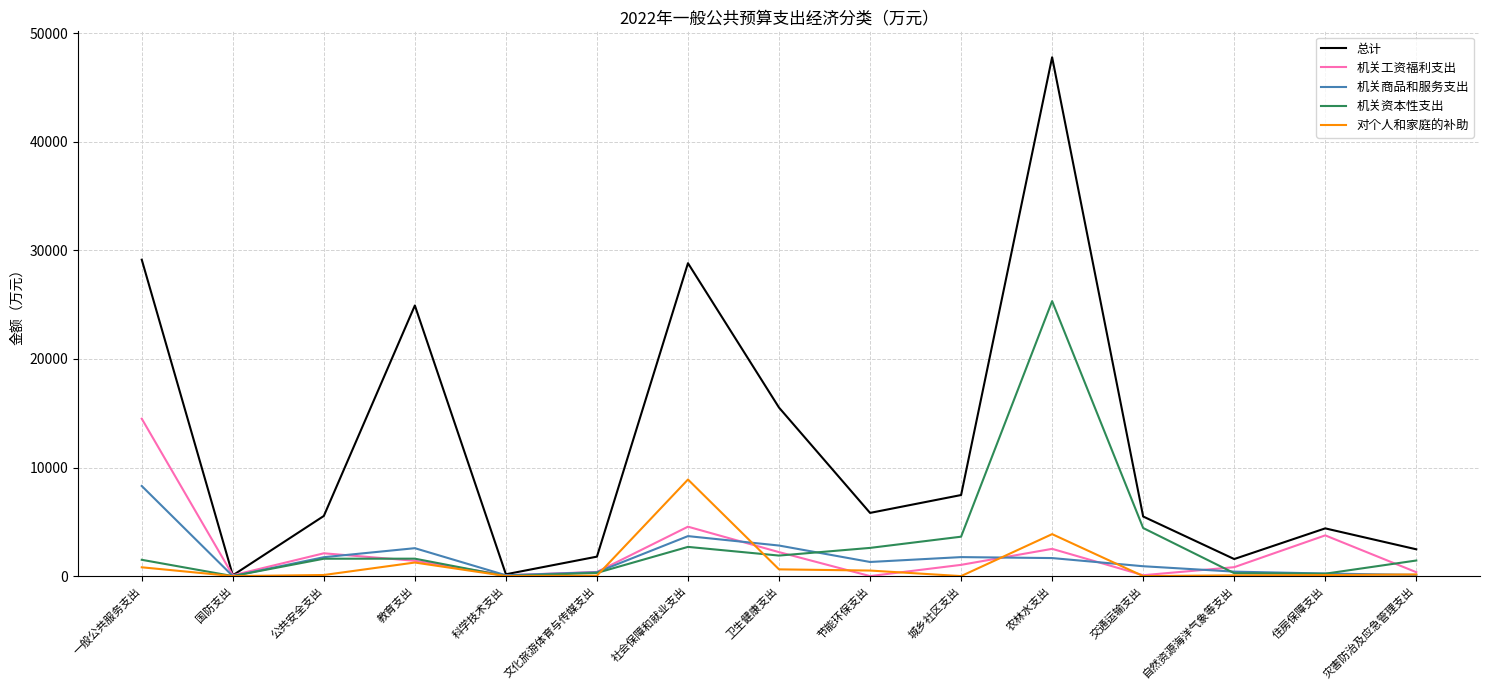

What is the sum of the 对个人和家庭的补助 values at 教育支出 and 卫生健康支出?

1870